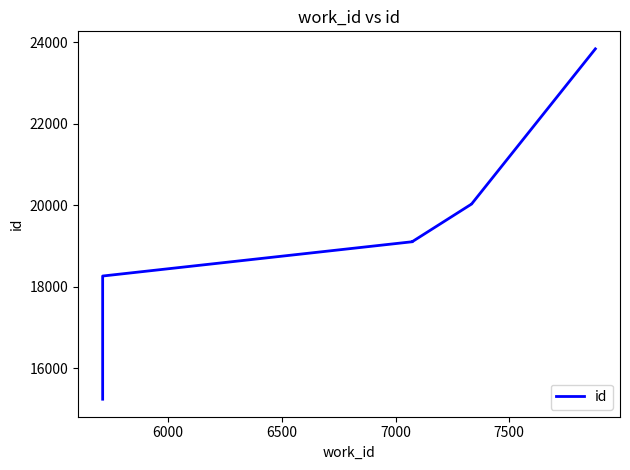

How many categories are shown in the chart?

8